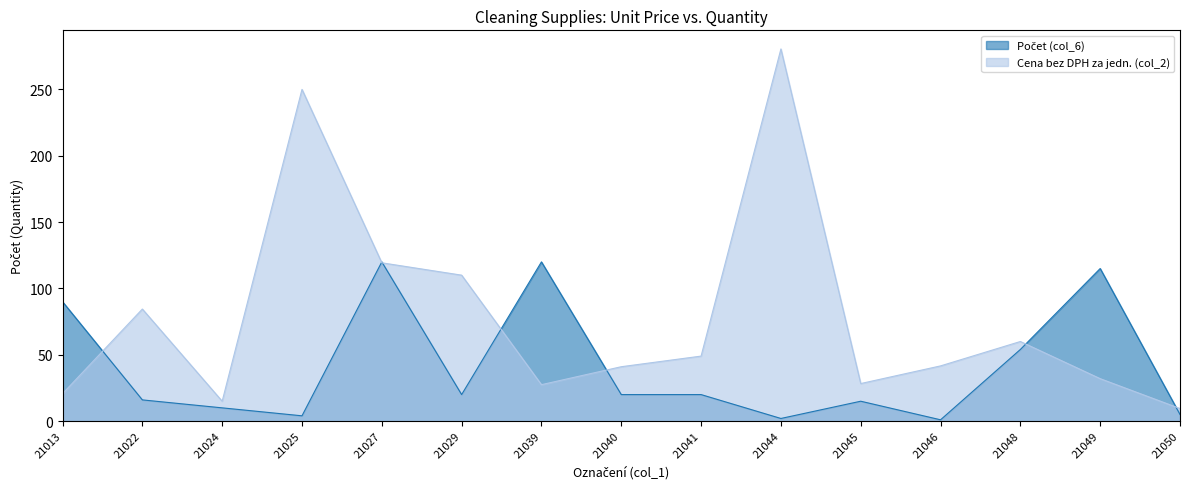

Reading left to right, list all the values displayed in this chart.

Počet (col_6): 21013=90.0	21022=16.0	21024=10.0	21025=4.0	21027=120.0	21029=20.0	21039=120.0	21040=20.0	21041=20.0	21044=2.0	21045=15.0	21046=1.0	21048=54.0	21049=115.0	21050=5.0
Cena bez DPH za jedn. (col_2): 21013=20.7	21022=84.5	21024=15.0	21025=250.0	21027=119.3	21029=110.0	21039=27.5	21040=41.0	21041=49.0	21044=280.5	21045=28.3	21046=41.6	21048=60.0	21049=32.0	21050=9.5